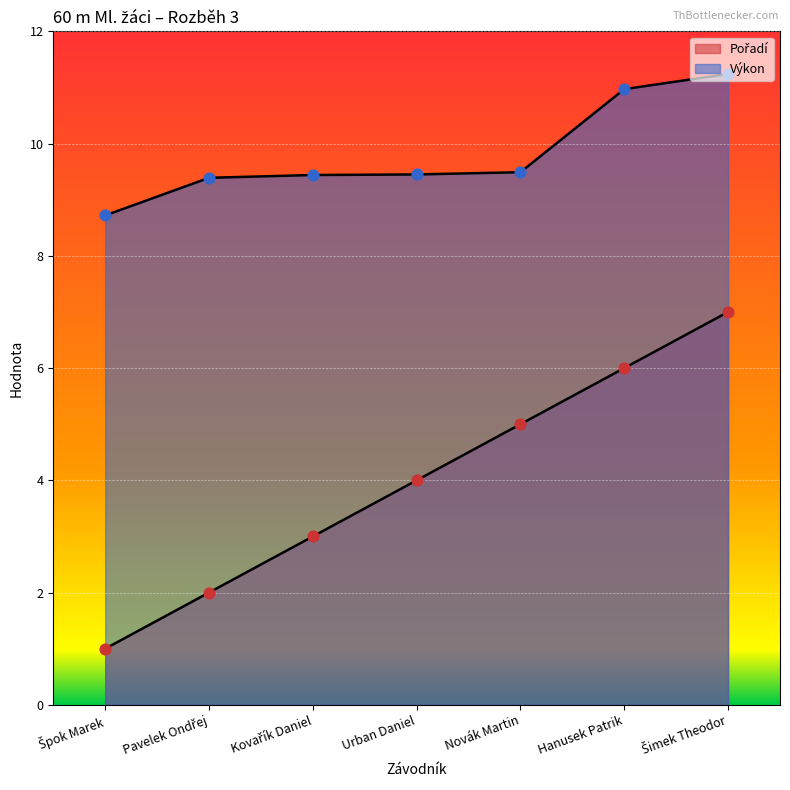

What is the total value across all series at Špok Marek?

9.7